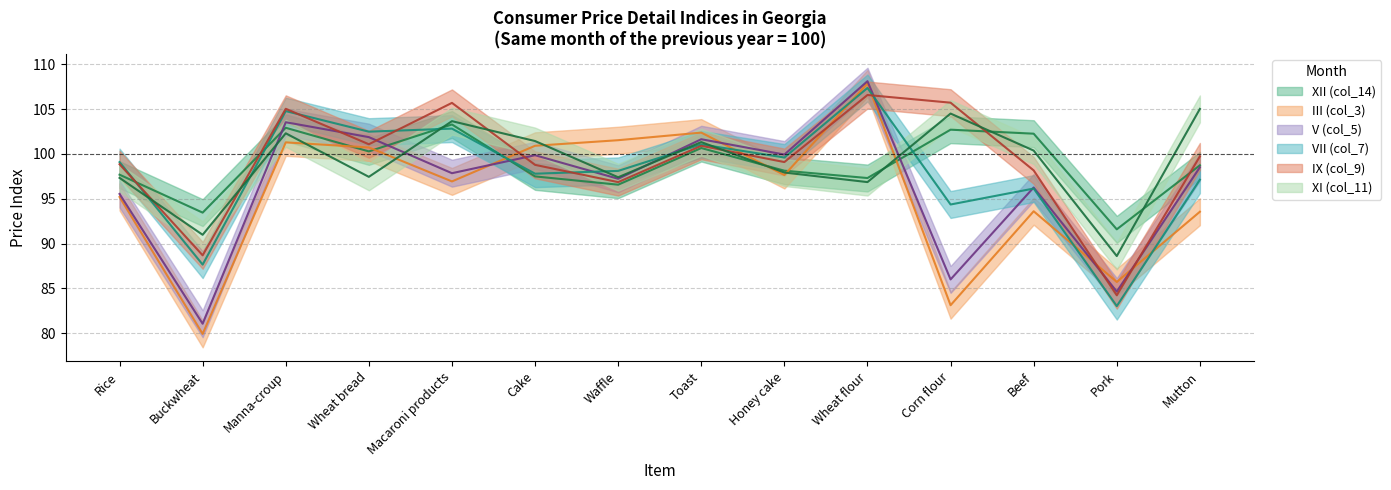

Which label corresponds to the smallest value in the chart?

Buckwheat